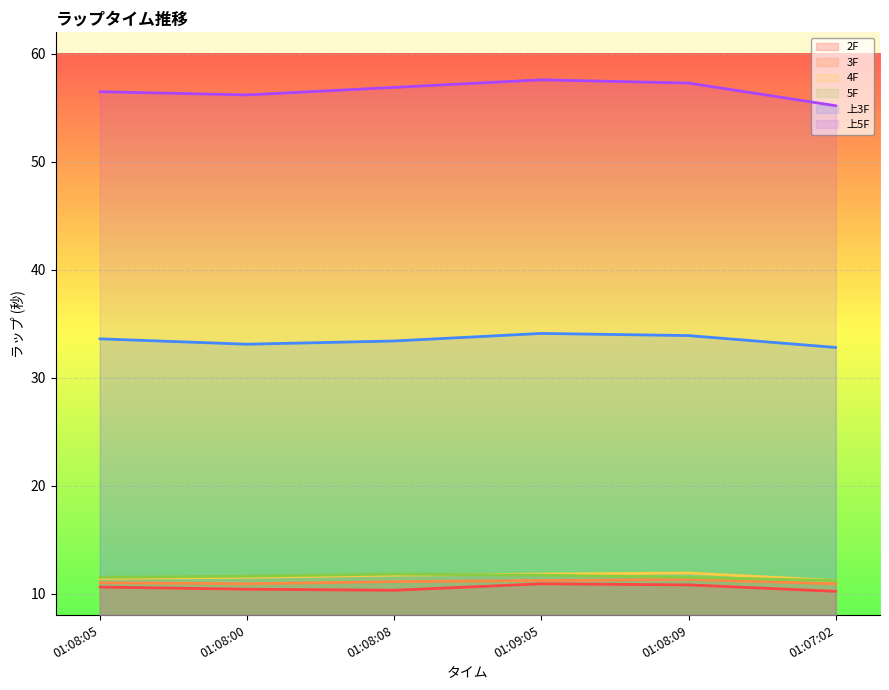

At which label is 上5F closest to 56?

01:08:00